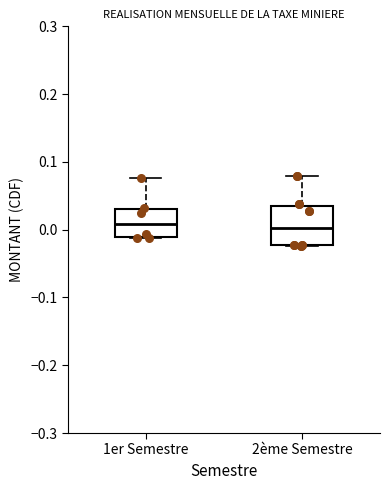

Where does the median line of the box for 1er Semestre sit on the y-axis? The values are not printed on the chart, so give them approximately, as read against the axis.

0.01